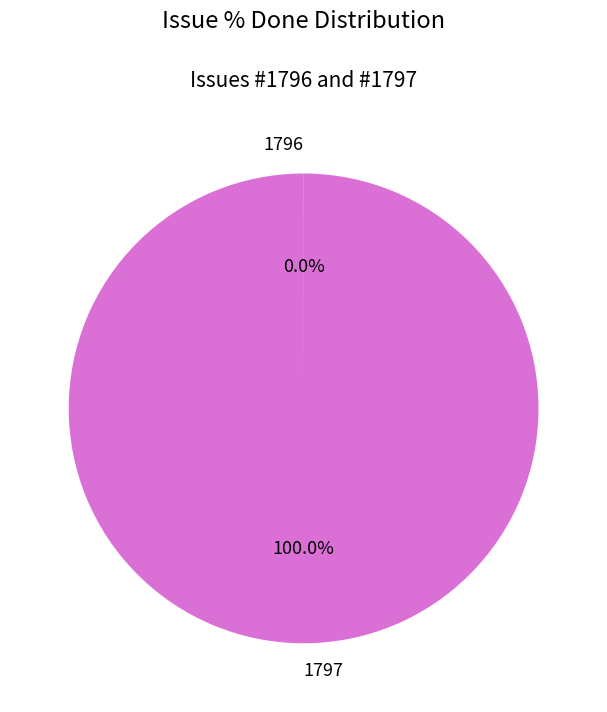

What is the largest slice in the pie chart?

1797